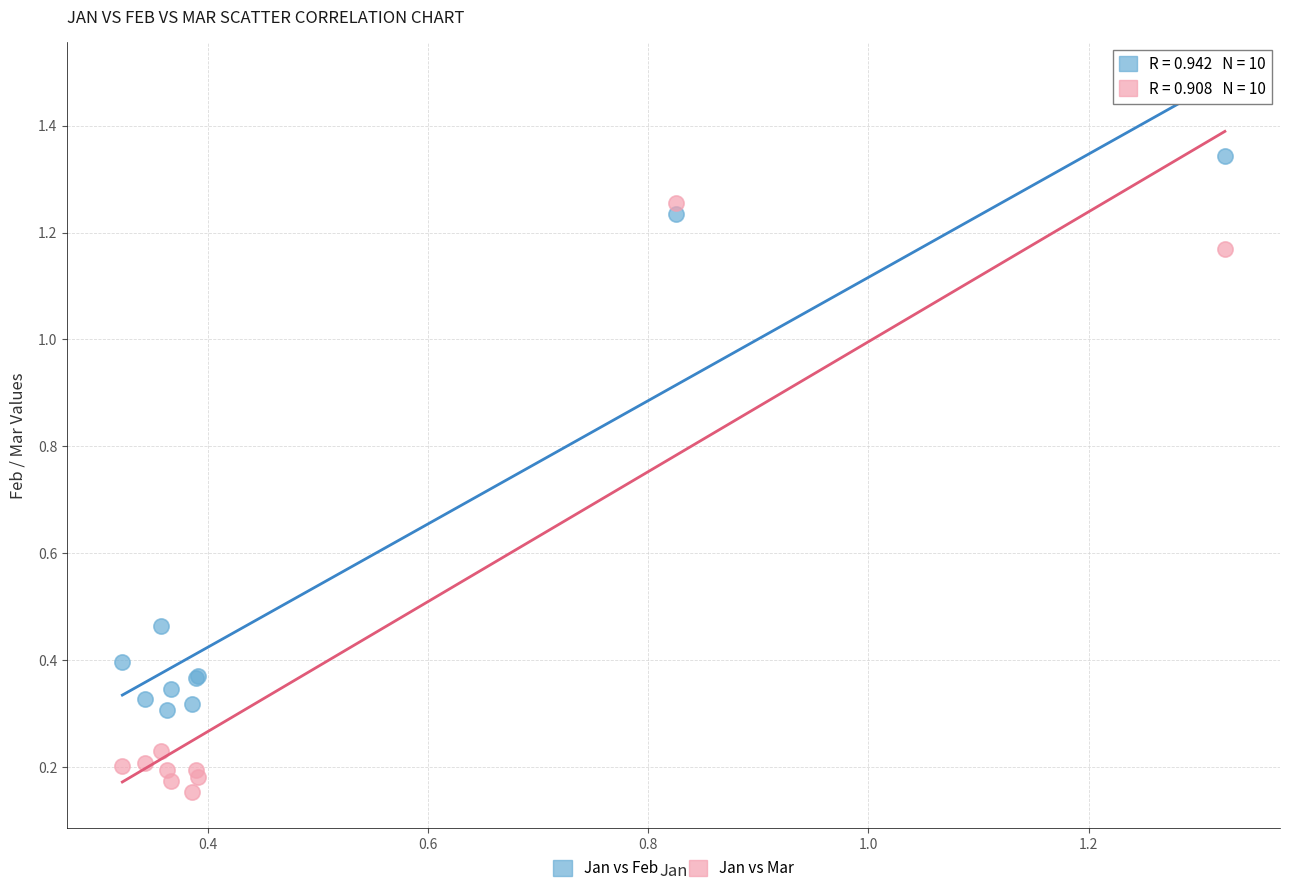

Which series reaches the minimum Y coordinate?

Jan vs Mar